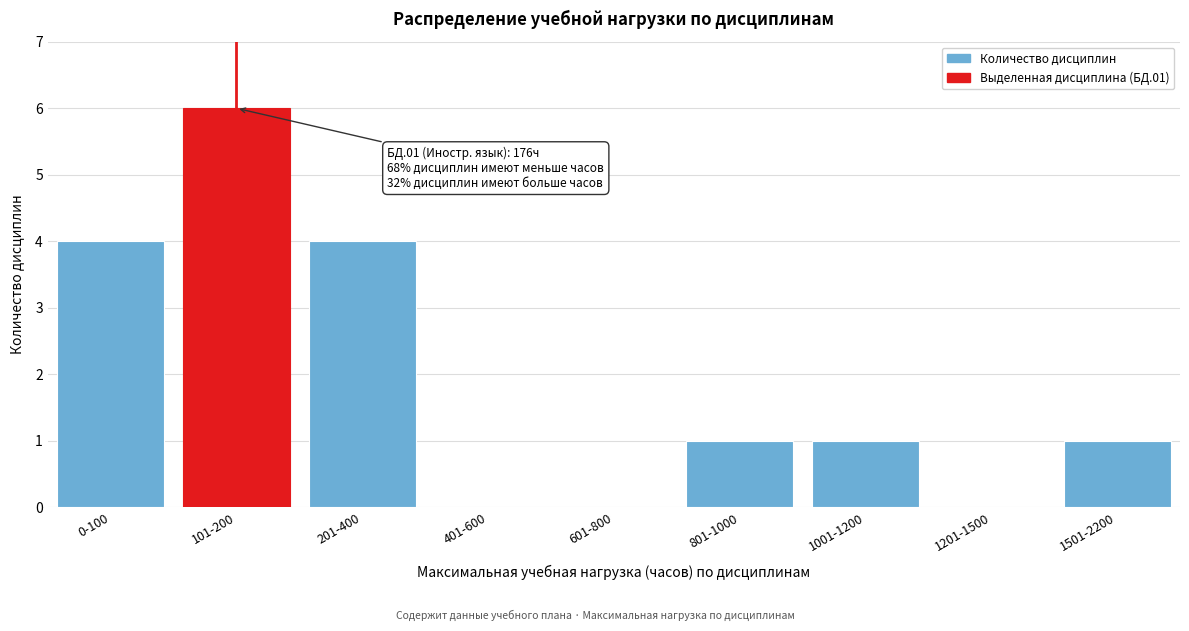

Reading right to left, extract all data points from this chart.

1501-2200=1	1201-1500=0	1001-1200=1	801-1000=1	601-800=0	401-600=0	201-400=4	101-200=6	0-100=4